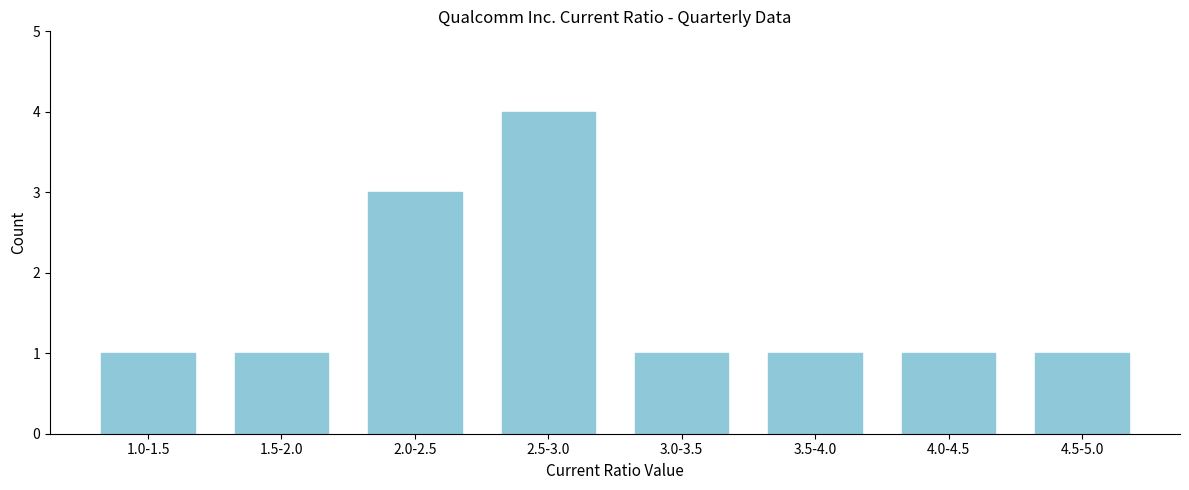

Reading left to right, transcribe all the data shown in this chart.

1.0-1.5=1	1.5-2.0=1	2.0-2.5=3	2.5-3.0=4	3.0-3.5=1	3.5-4.0=1	4.0-4.5=1	4.5-5.0=1